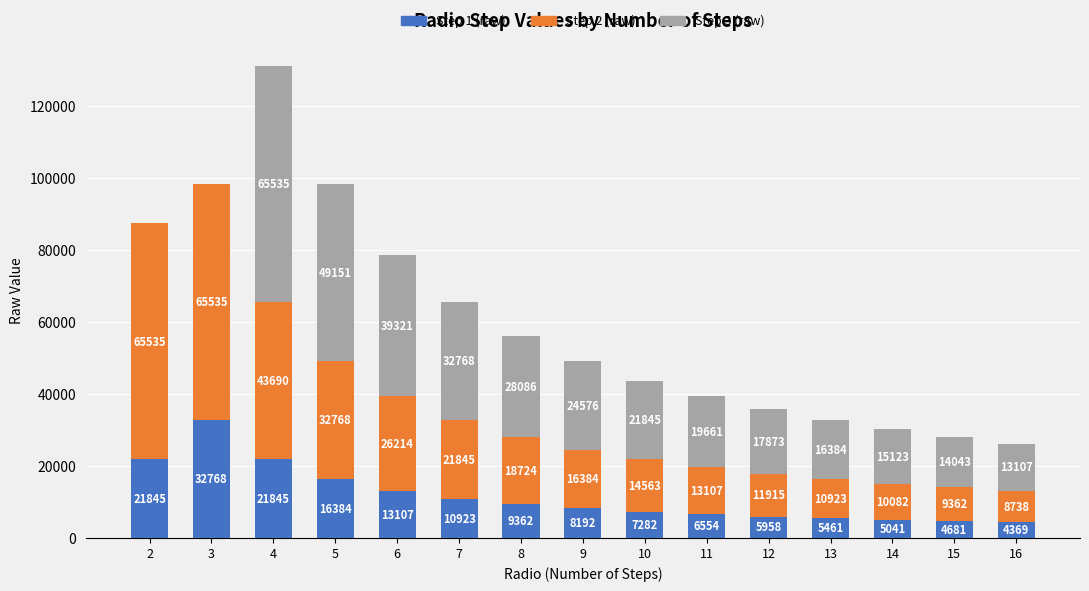

At which category is the sum across all series the highest?

4